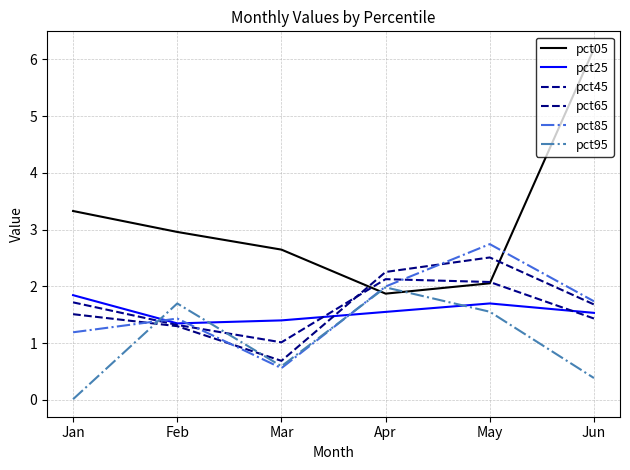

How many intersections are there between pct85 and pct65?

3